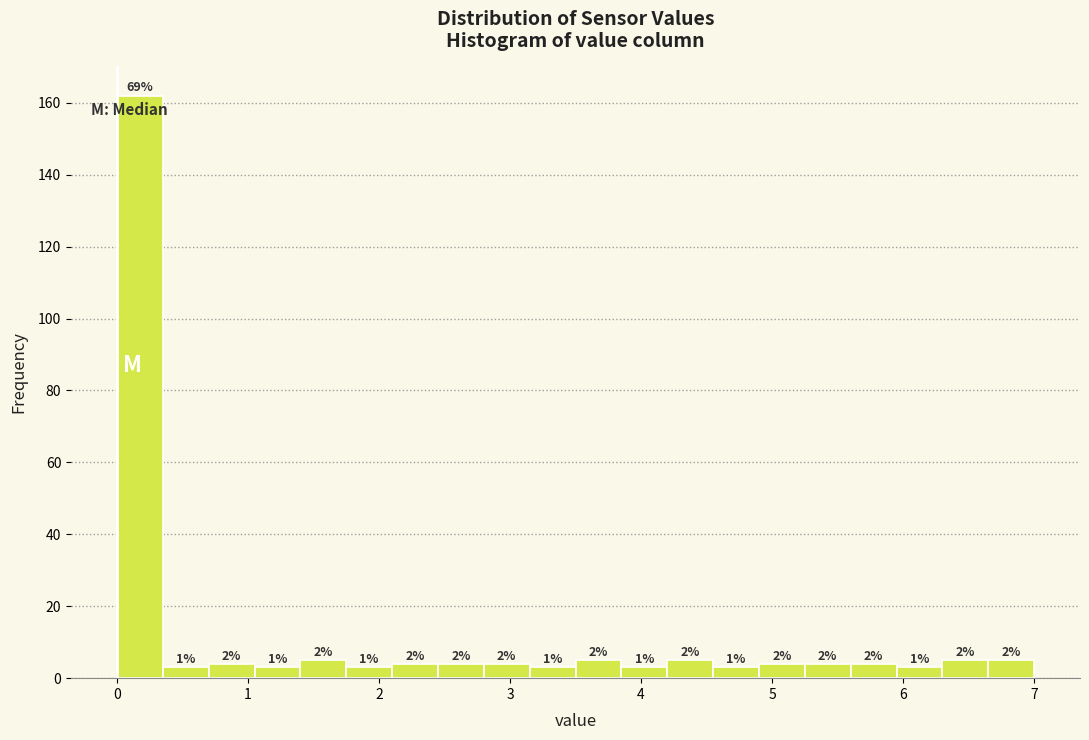

Read against the x-axis, roughly where is the centre of the tallest bar?

0.2